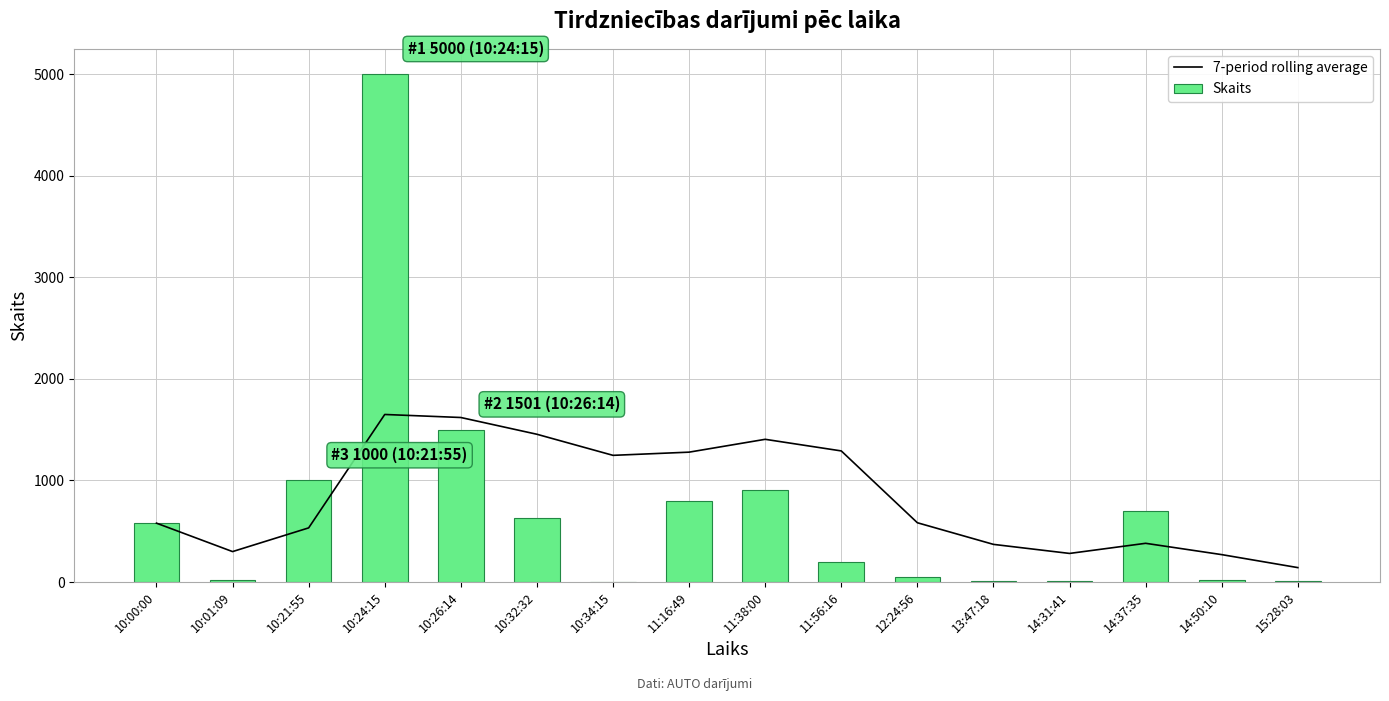

What is the difference between the maximum and minimum values in the 7-period rolling average series?

1507.7